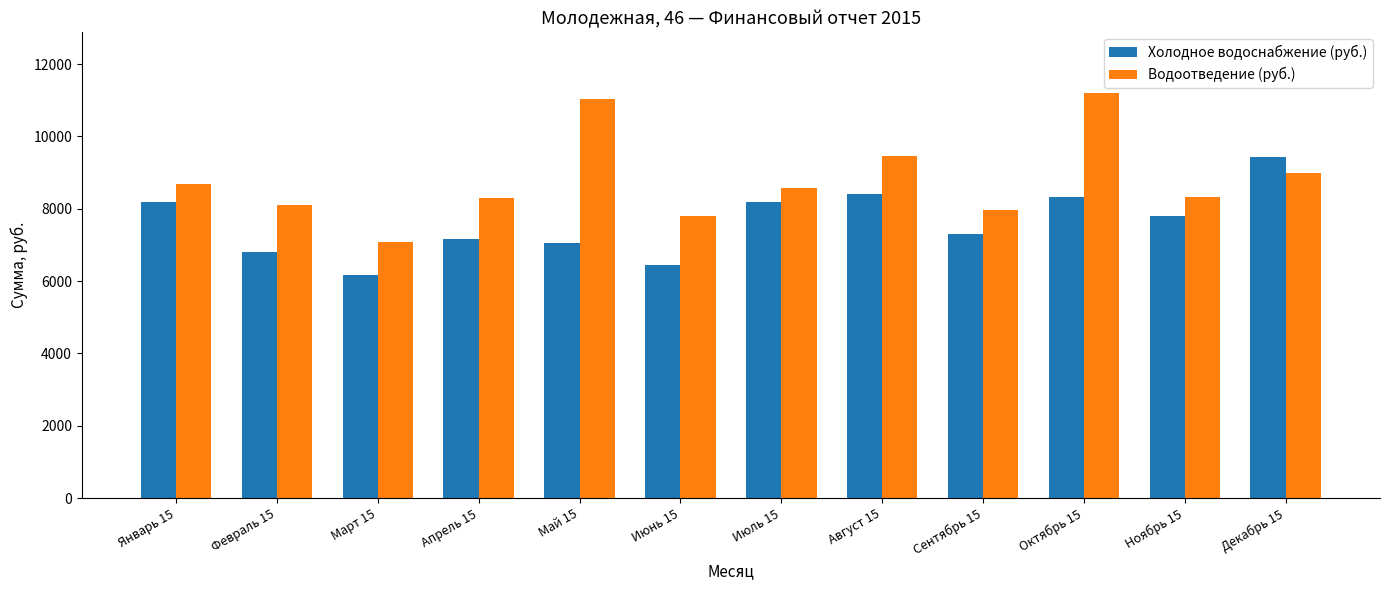

Which label corresponds to the smallest value in the chart?

Март 15